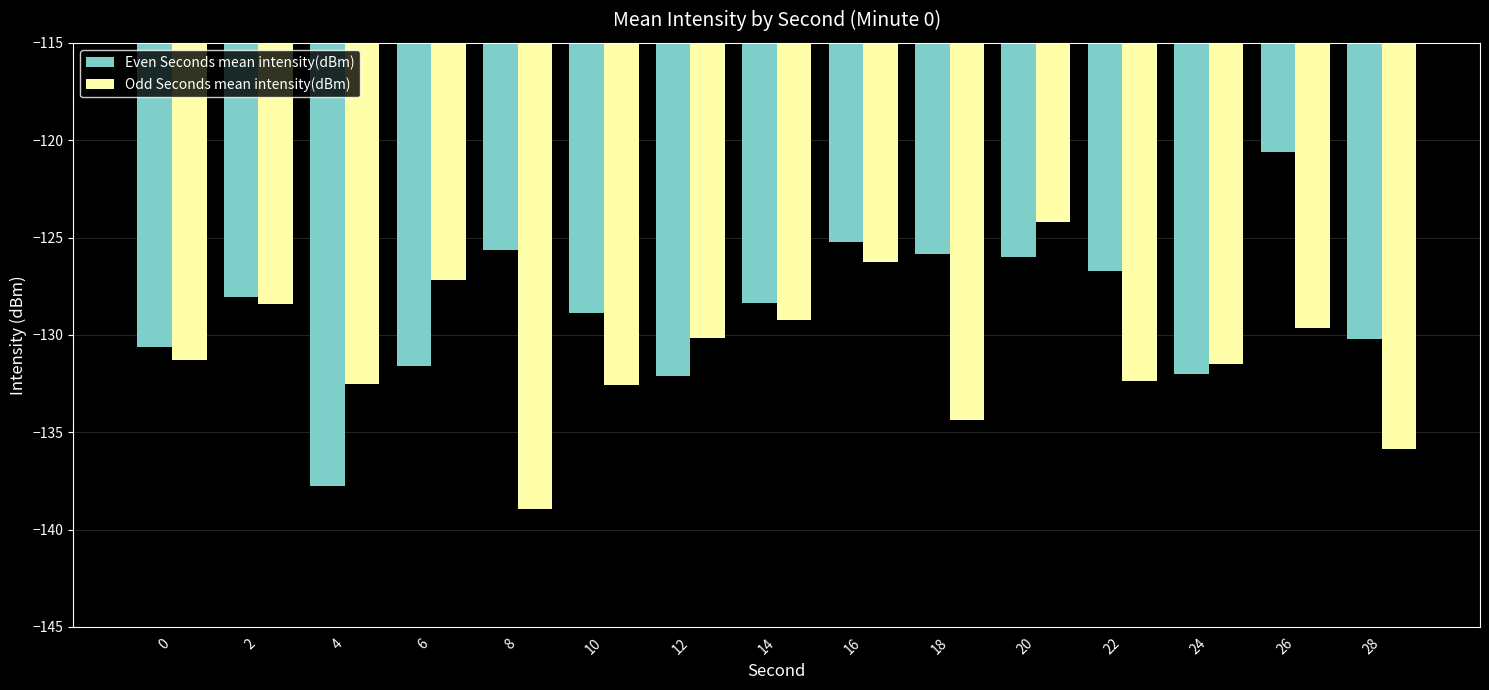

Rank the series by their average value, from lowest to highest.

Odd Seconds mean intensity(dBm), Even Seconds mean intensity(dBm)